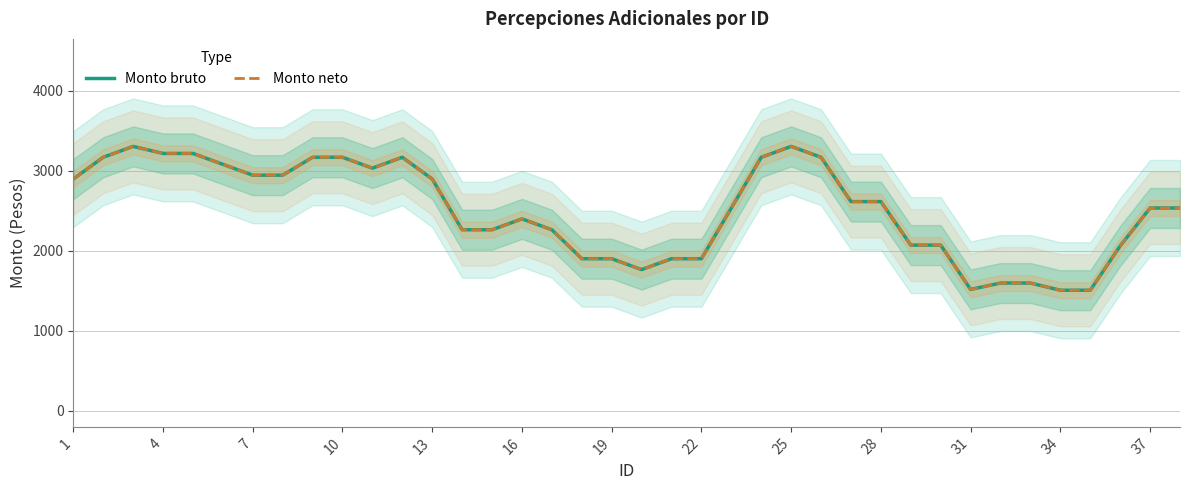

What is the difference between the maximum and minimum values in the Monto bruto series?

1798